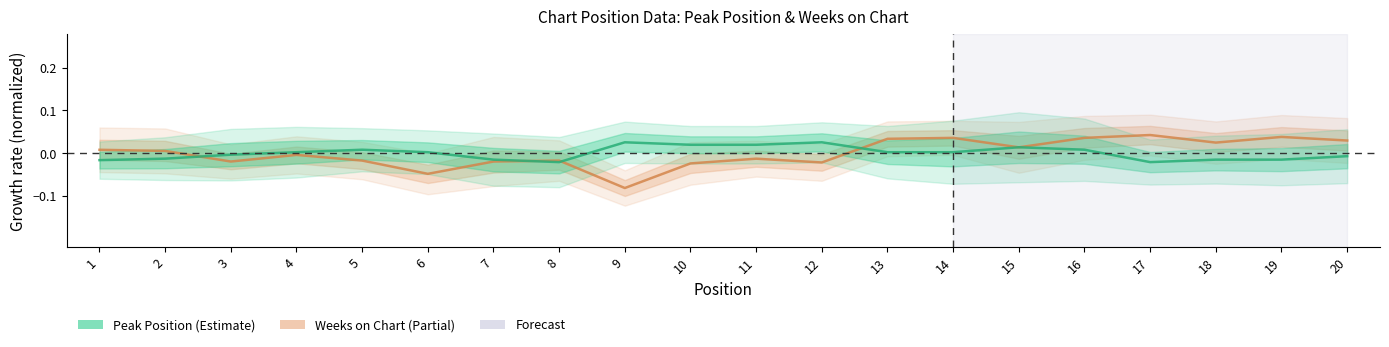

How many negative values does the Peak Position series have?

9